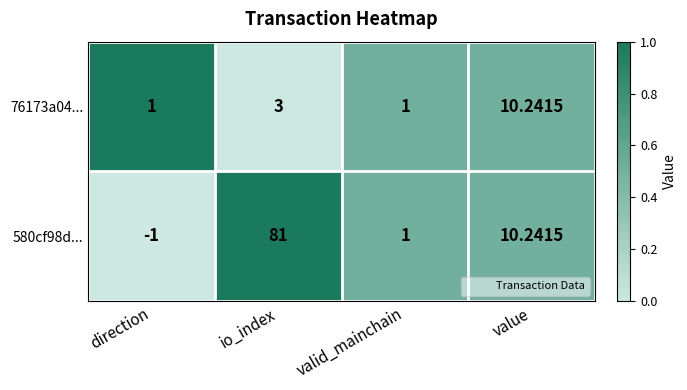

How many categories are shown in the chart?

4